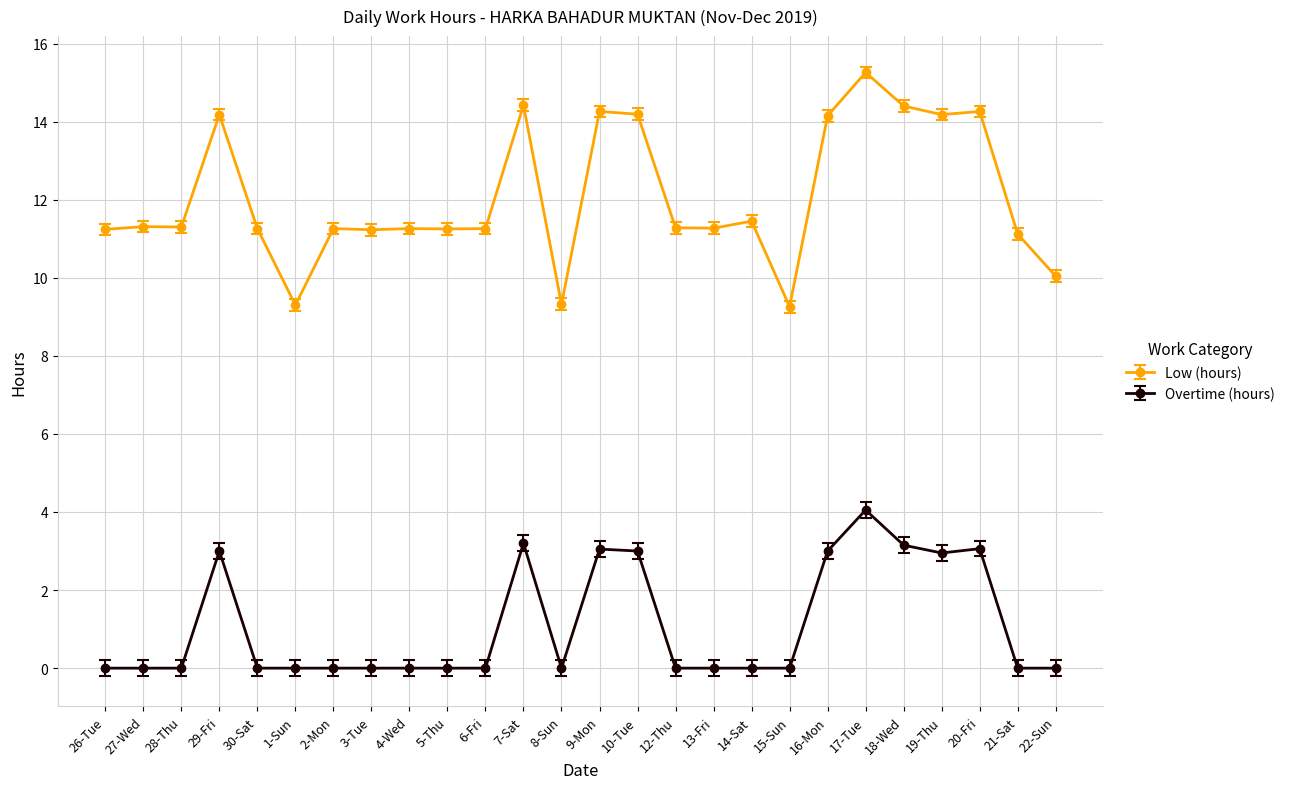

The value of Overtime (hours) at 15-Sun is -2.5. True or false?

False